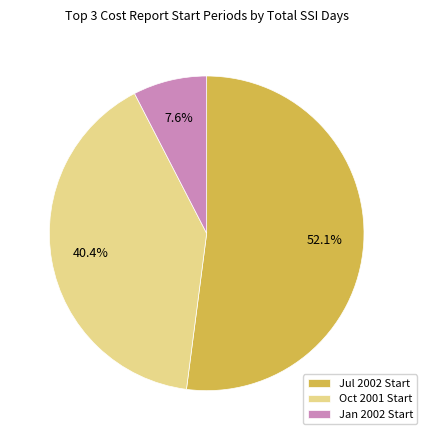

What is the ratio of the value at Jul 2002 Start to the value at Oct 2001 Start?

1.3